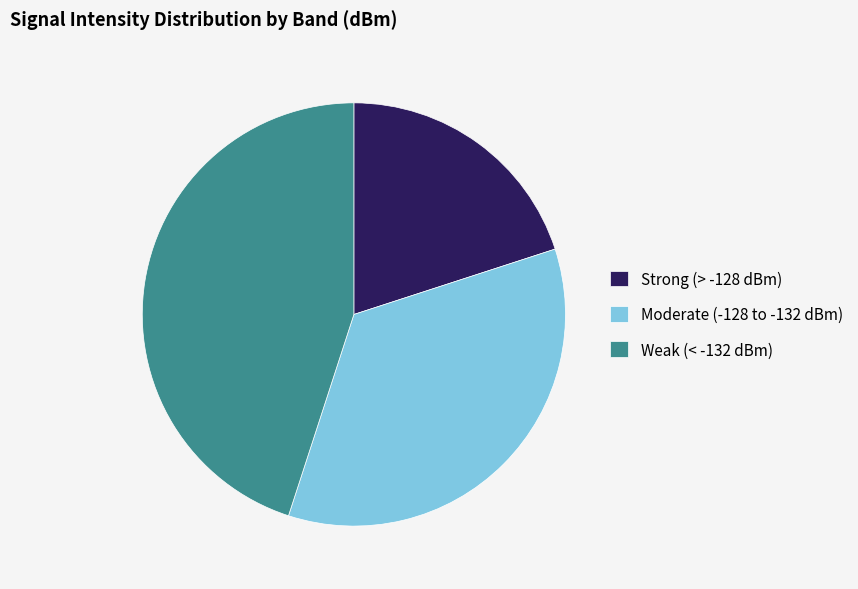

Approximately how many times larger is the value at Strong (> -128 dBm) compared to Moderate (-128 to -132 dBm)?

0.6